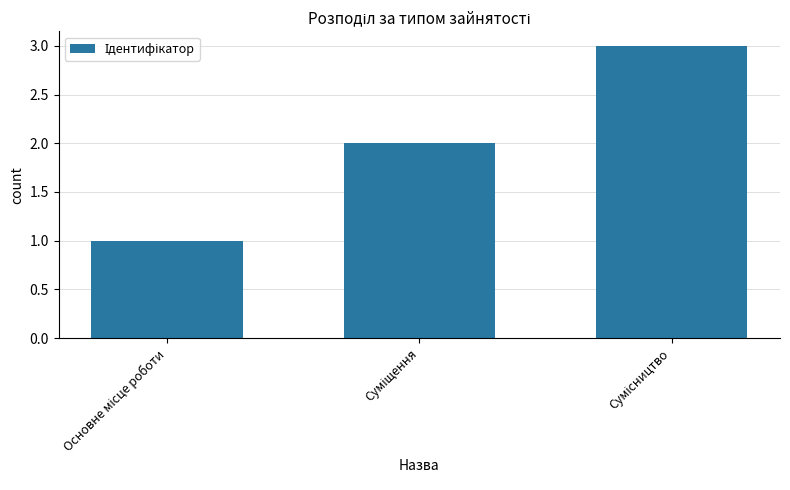

How many bars are there in total?

3